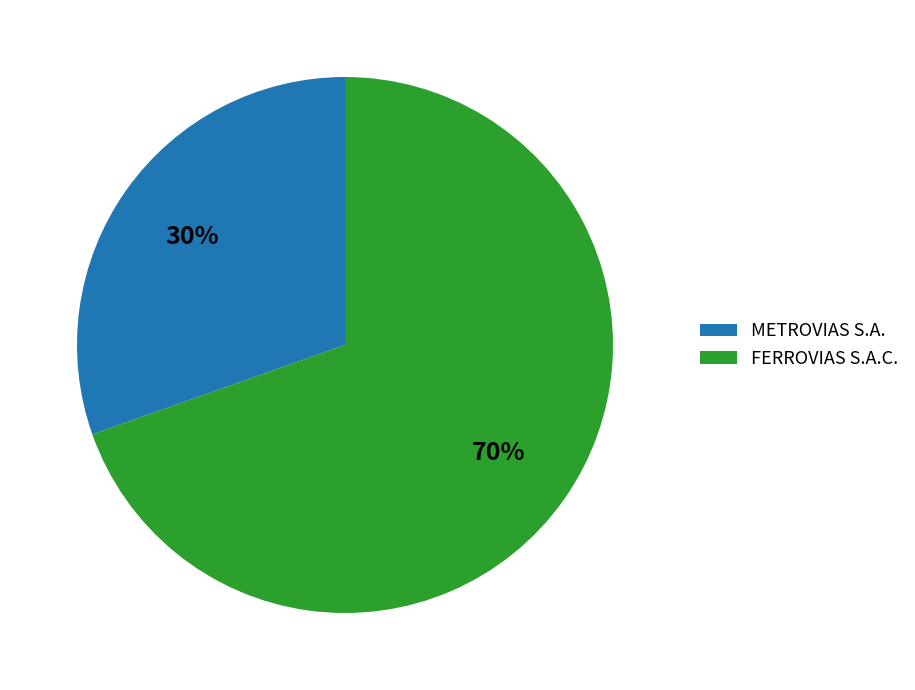

To the nearest percent, what is the combined percentage of FERROVIAS S.A.C. and METROVIAS S.A.?

100%